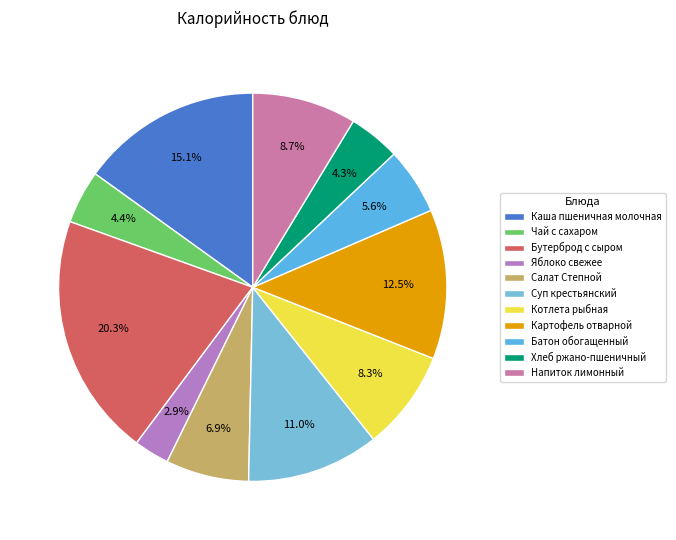

Is there any slice that represents more than half of the pie?

No